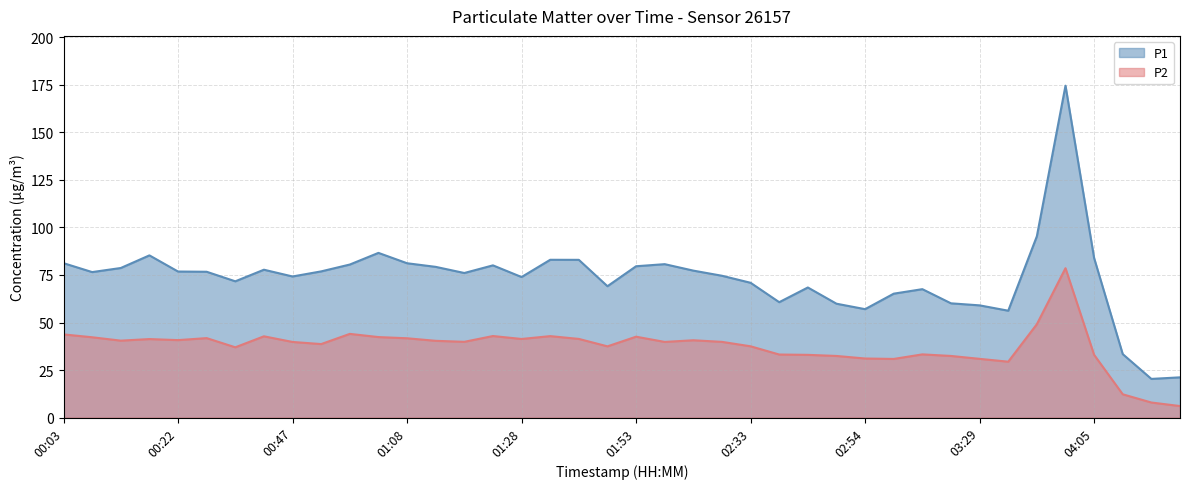

What is the value of the P2 point at the 22nd from the left?

39.8